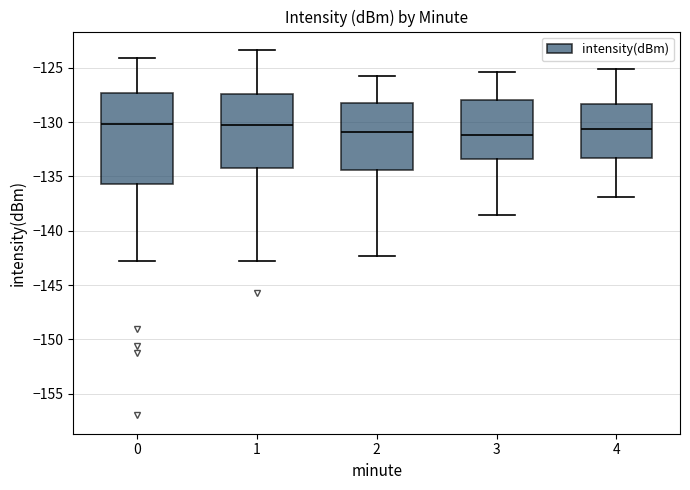

Comparing the boxes themselves (not the whiskers), which one is the tallest?

0